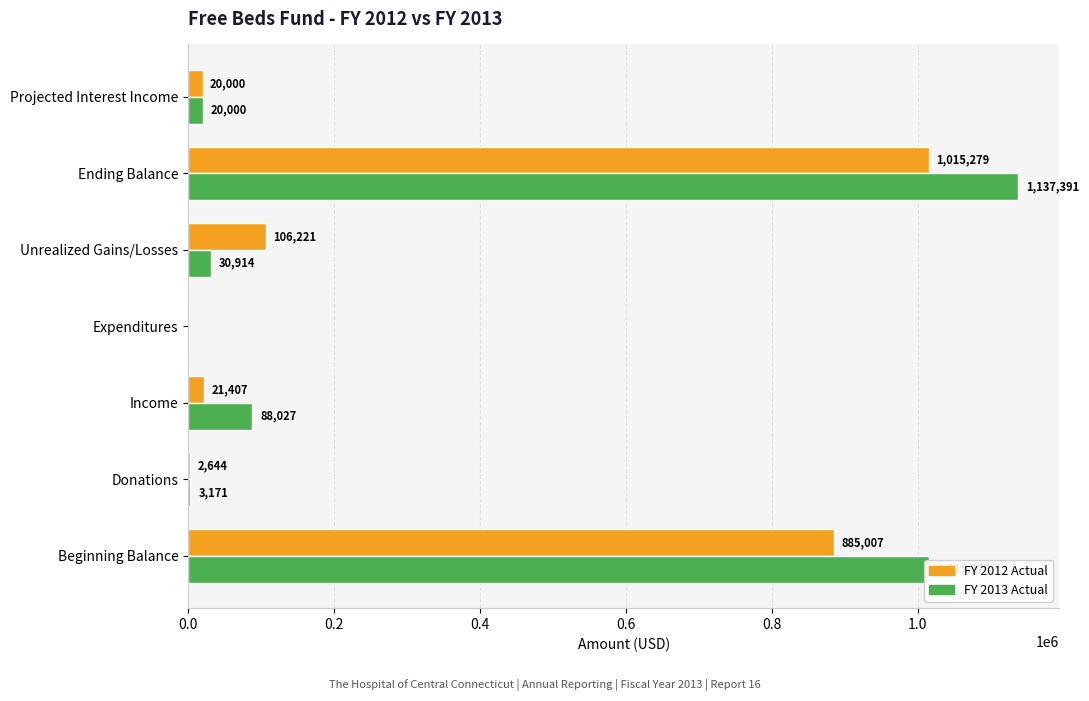

What is the highest value of the FY 2013 Actual series?

1137391.1